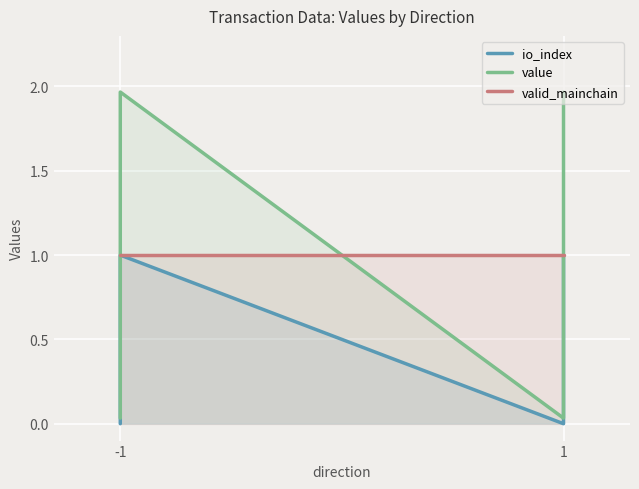

Where do valid_mainchain and value first cross each other?

-1 and -1